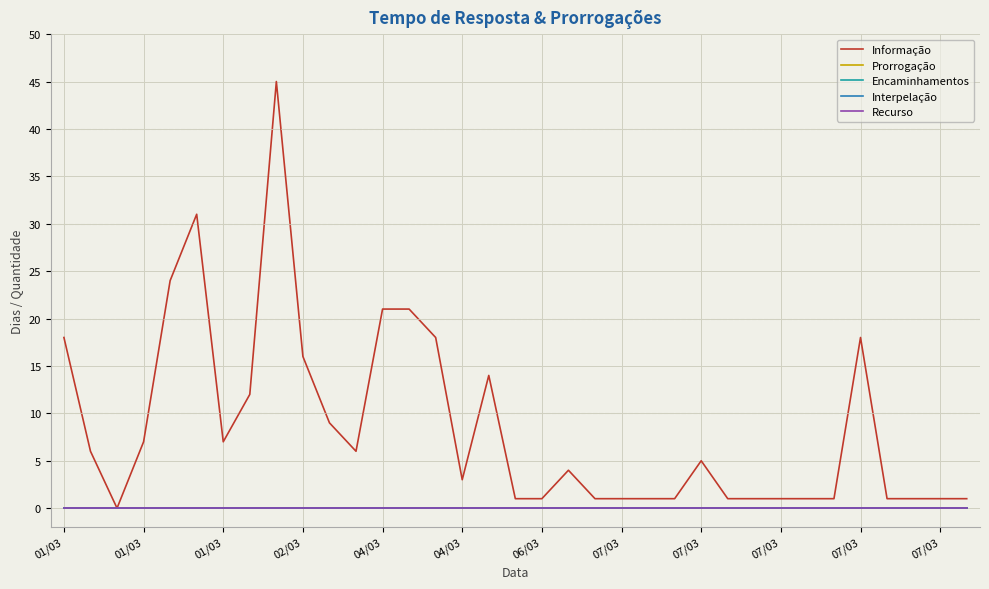

Which series has the largest total across all categories?

Informação